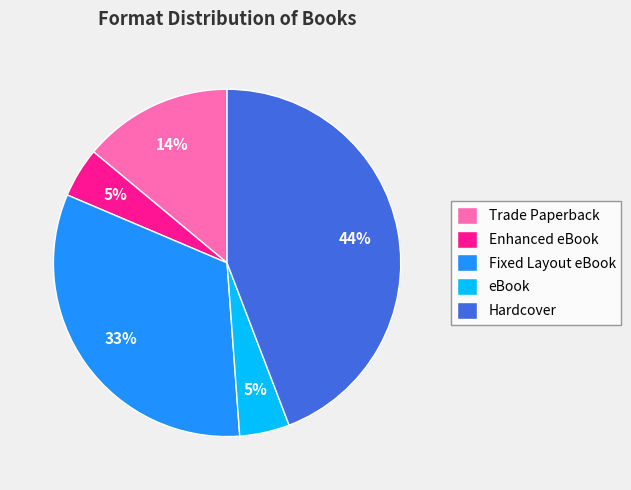

How many segments does this pie chart have?

5